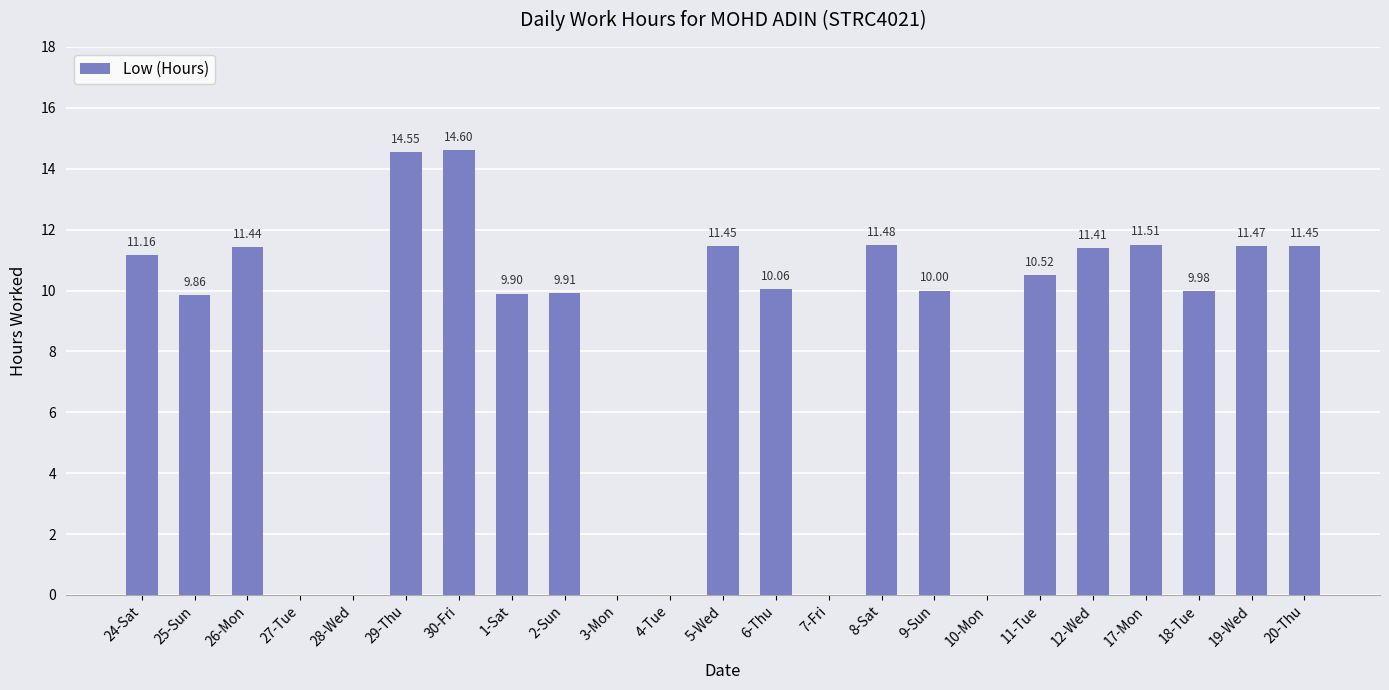

Is it true that the value at 5-Wed is 11.4?

True